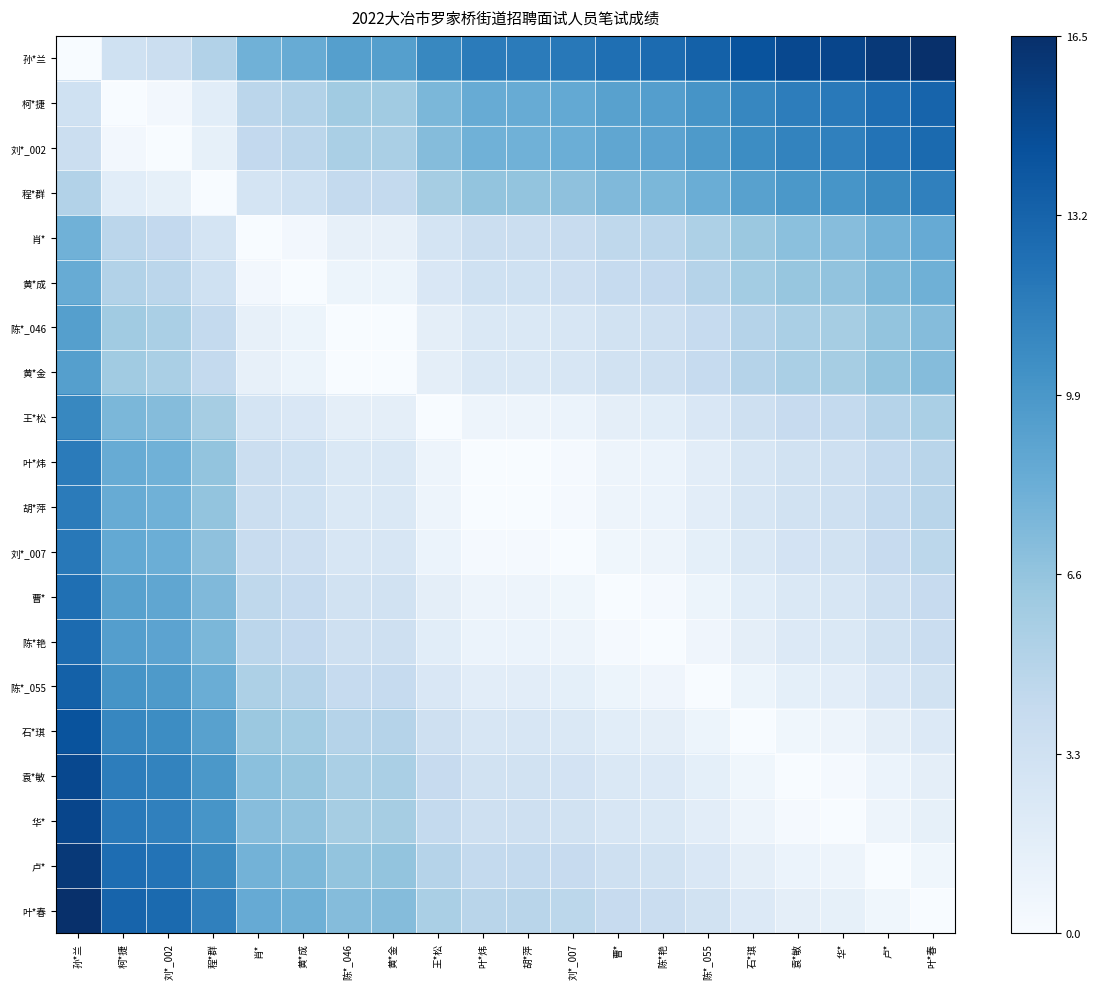

Which has a higher value, 袁*敏 or 卢*?

卢*